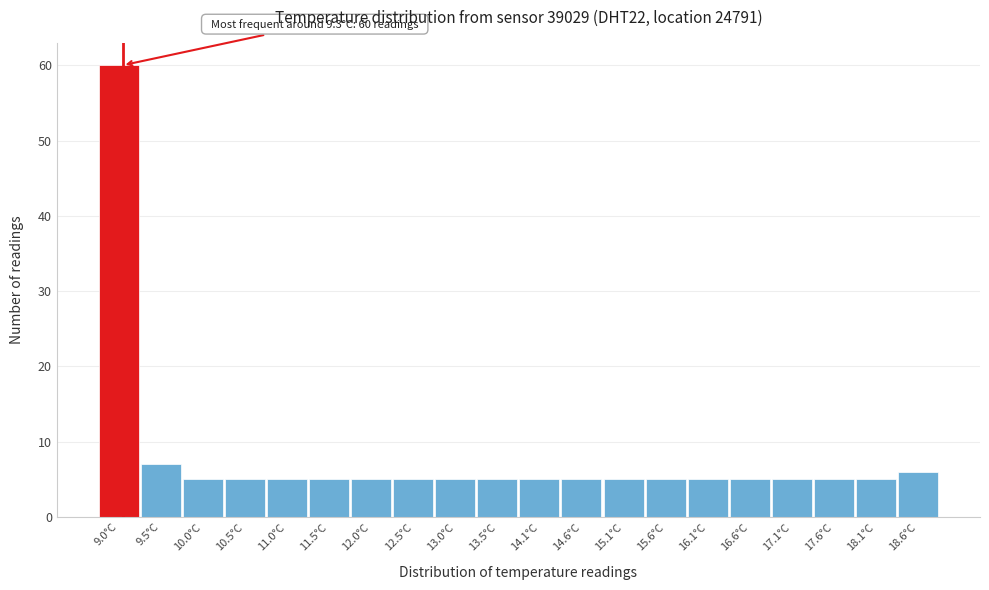

Reading right to left, list all the values displayed in this chart.

18.6°C=6	18.1°C=5	17.6°C=5	17.1°C=5	16.6°C=5	16.1°C=5	15.6°C=5	15.1°C=5	14.6°C=5	14.1°C=5	13.5°C=5	13.0°C=5	12.5°C=5	12.0°C=5	11.5°C=5	11.0°C=5	10.5°C=5	10.0°C=5	9.5°C=7	9.0°C=60